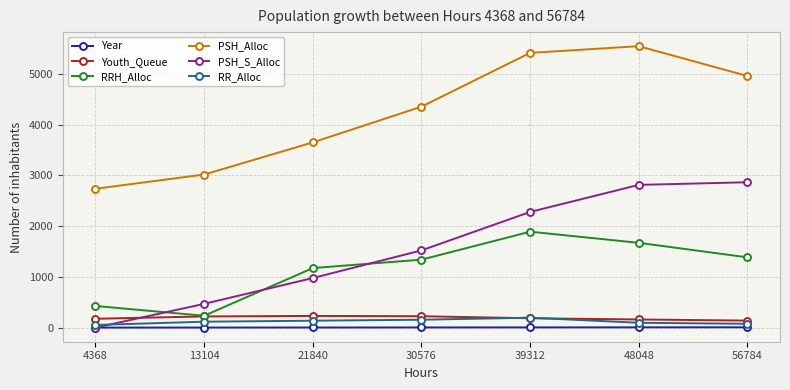

Which series has the largest total across all categories?

PSH_Alloc